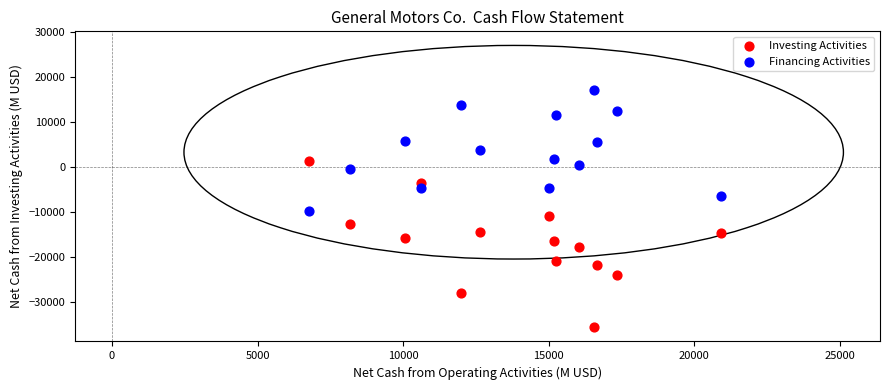

Across all data points, what is the range of X values (max minus min)?

14150